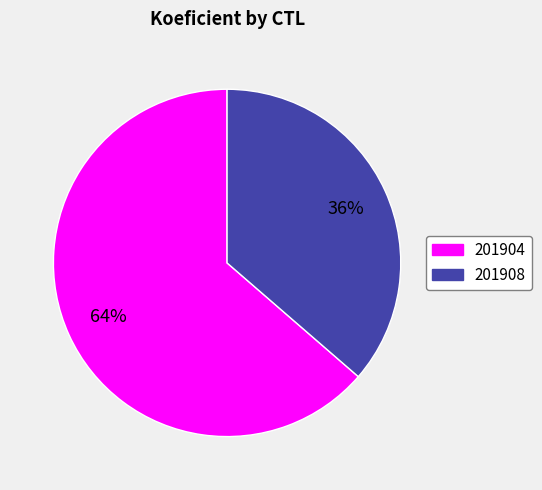

To the nearest percent, what is the average slice percentage?

50%